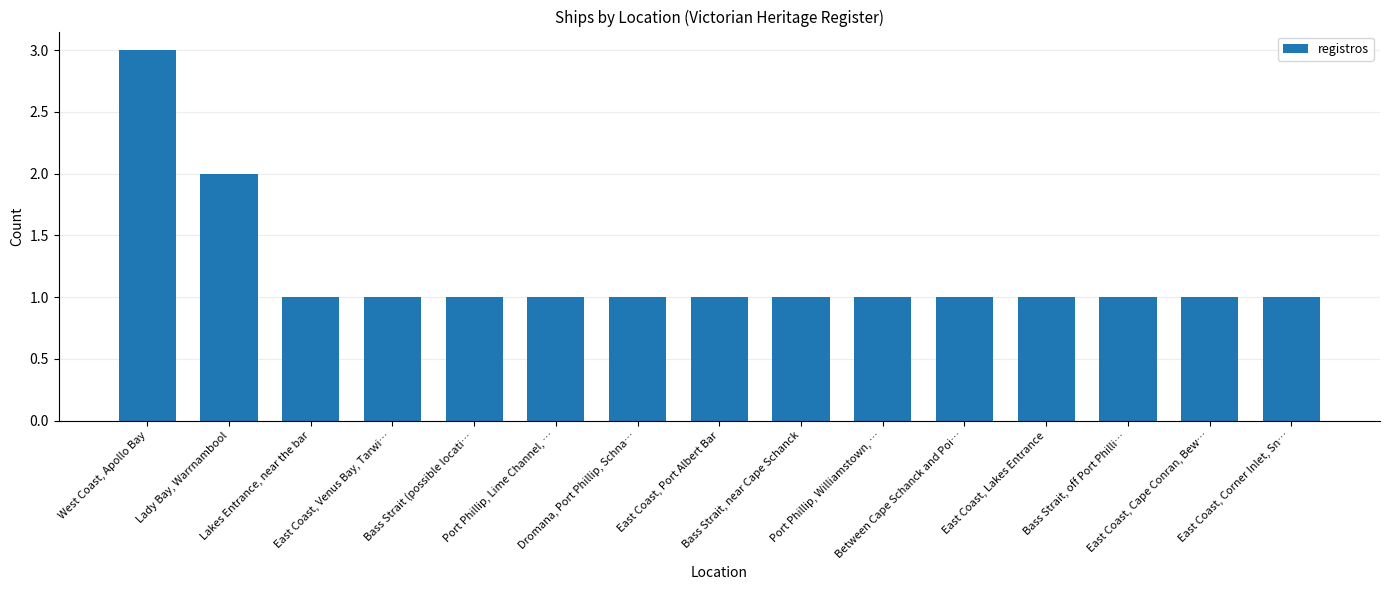

What is the smallest value displayed?

1